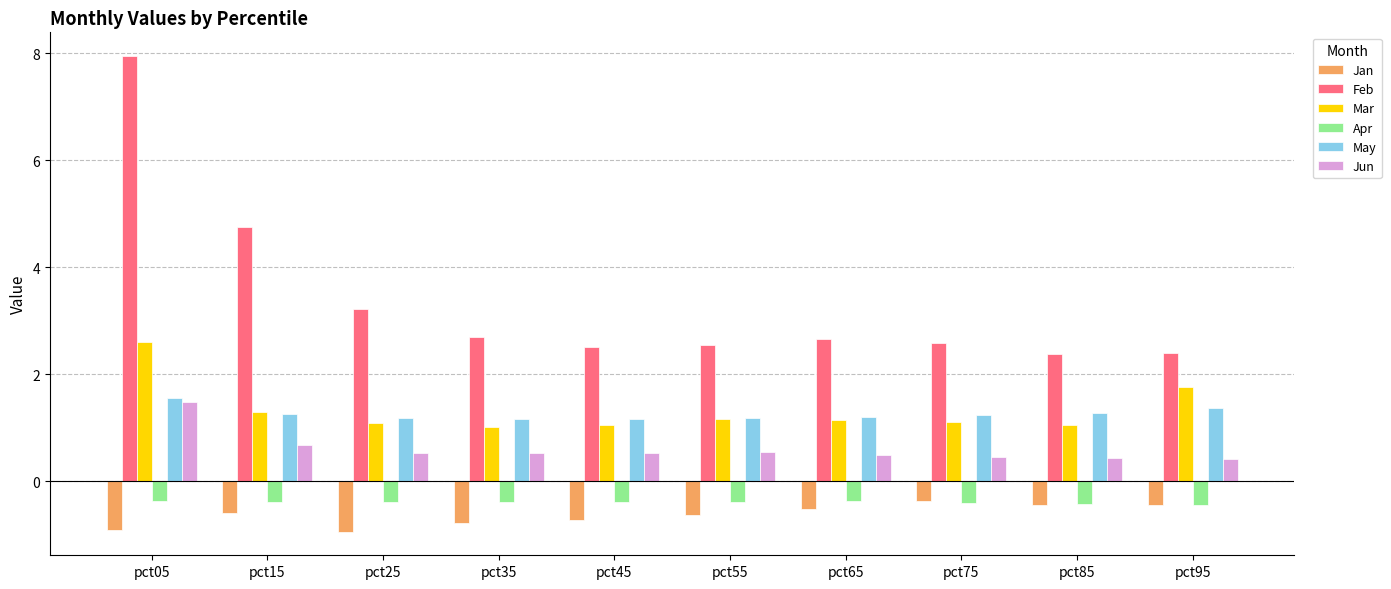

Is it true that Mar equals 1.5 at pct35?

False